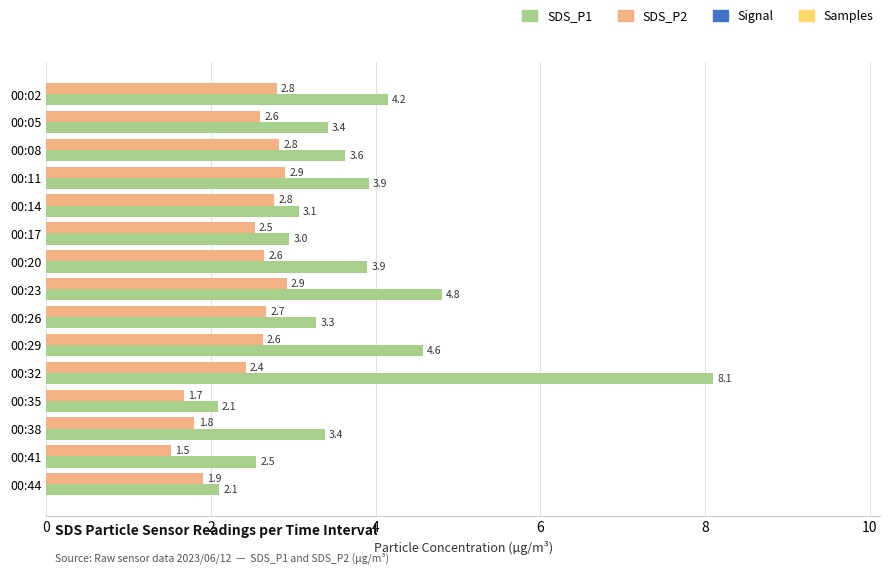

How many data points does each series have?

15